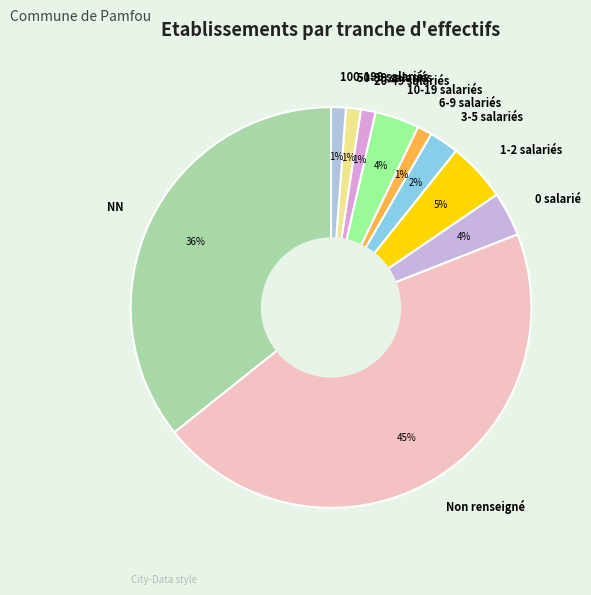

How many slices are in this pie chart?

10